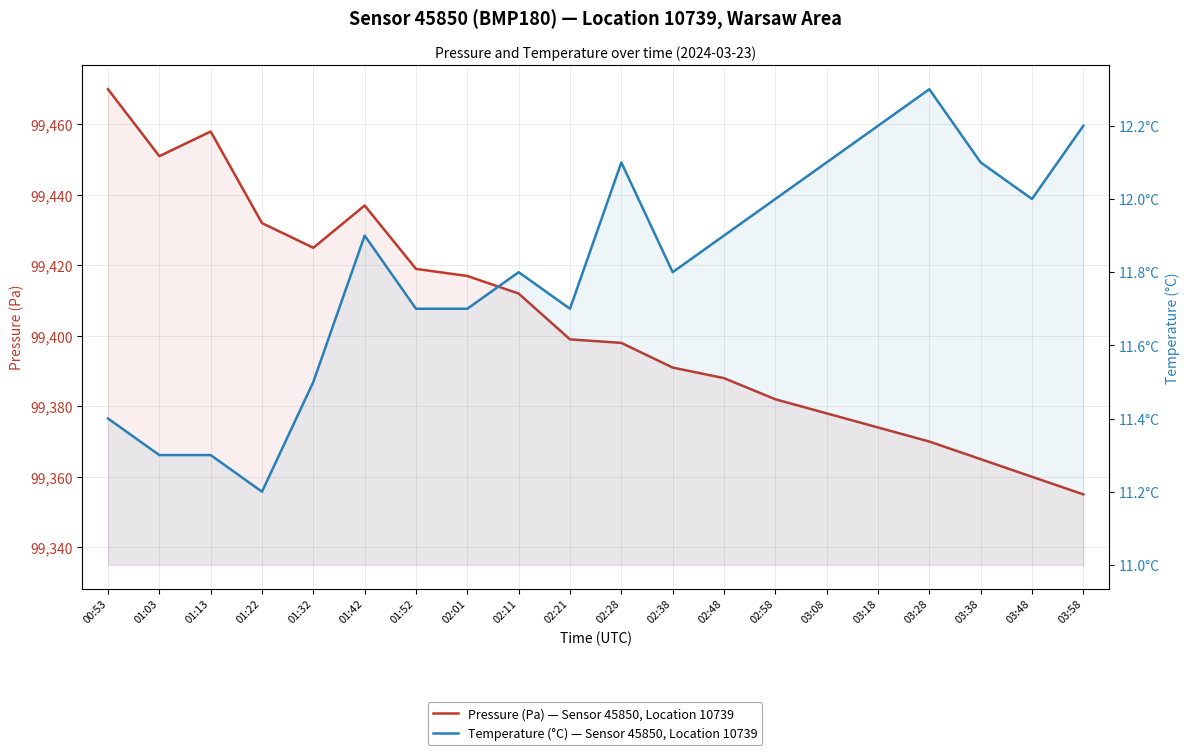

Is it true that Pressure (Pa) — Sensor 45850, Location 10739 equals 99378.0 at 03:08?

True